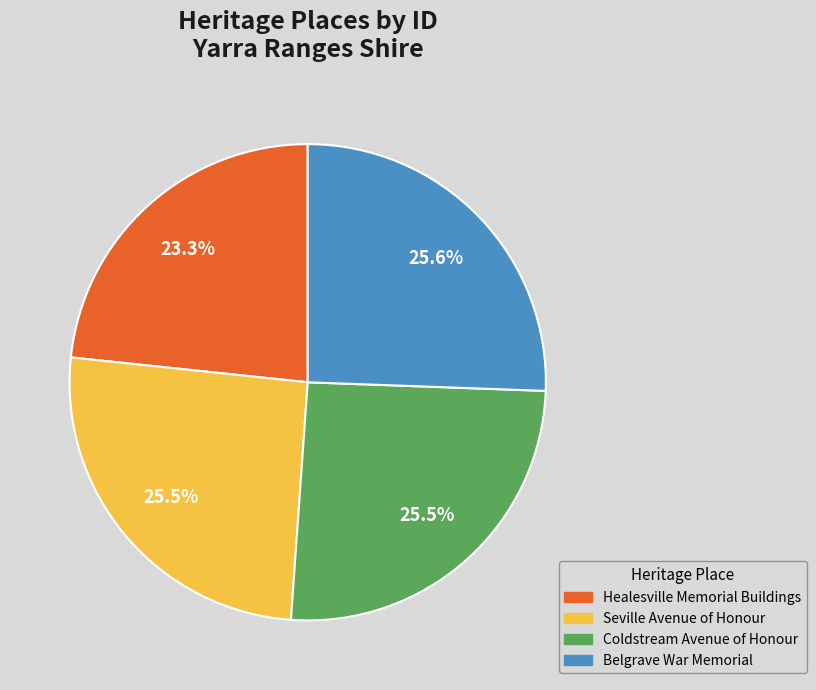

Between Seville Avenue of Honour and Healesville Memorial Buildings, which is larger?

Seville Avenue of Honour